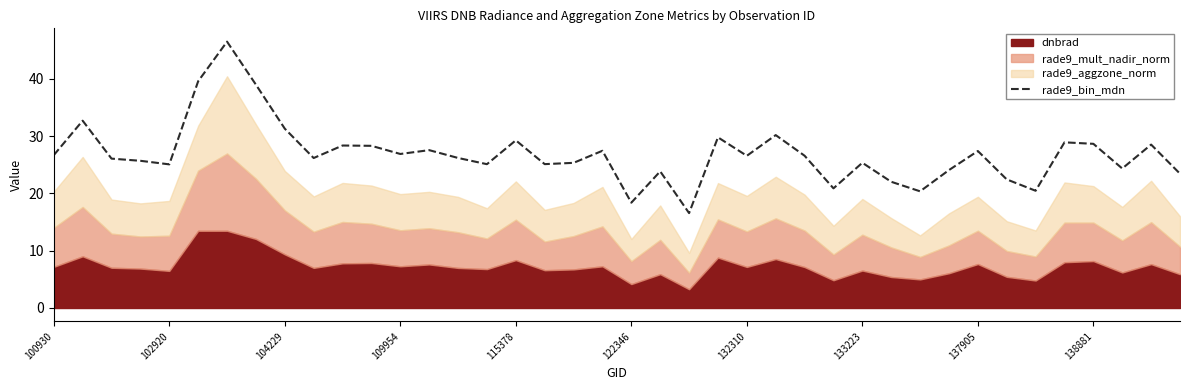

The value of rade9_bin_mdn at 133223 is 10.4. True or false?

False